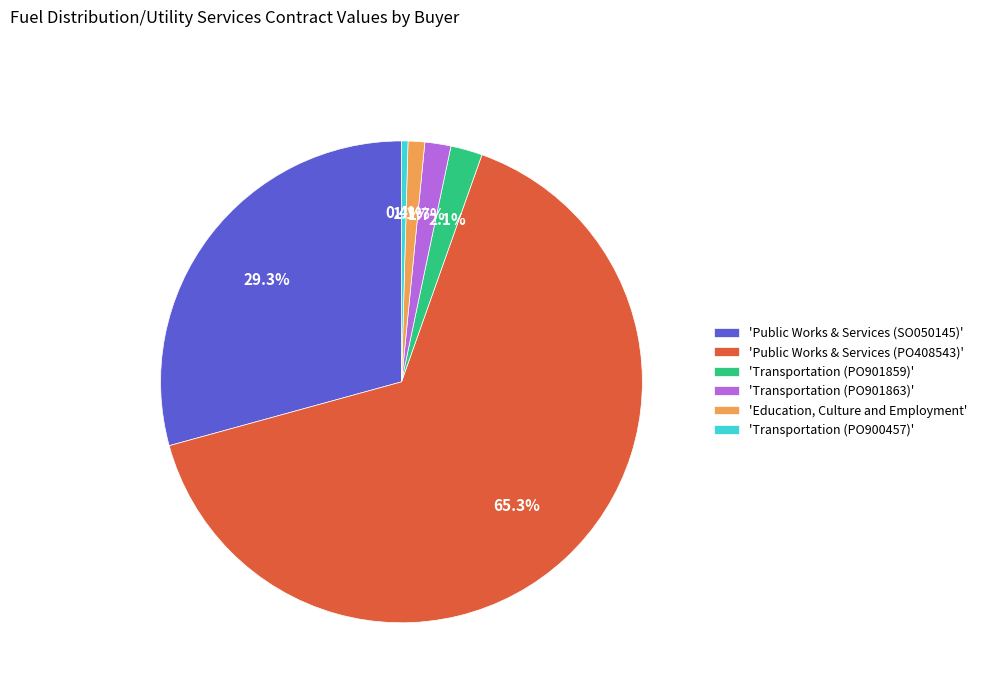

Which slice represents more than half of the pie?

'Public Works & Services (PO408543)'